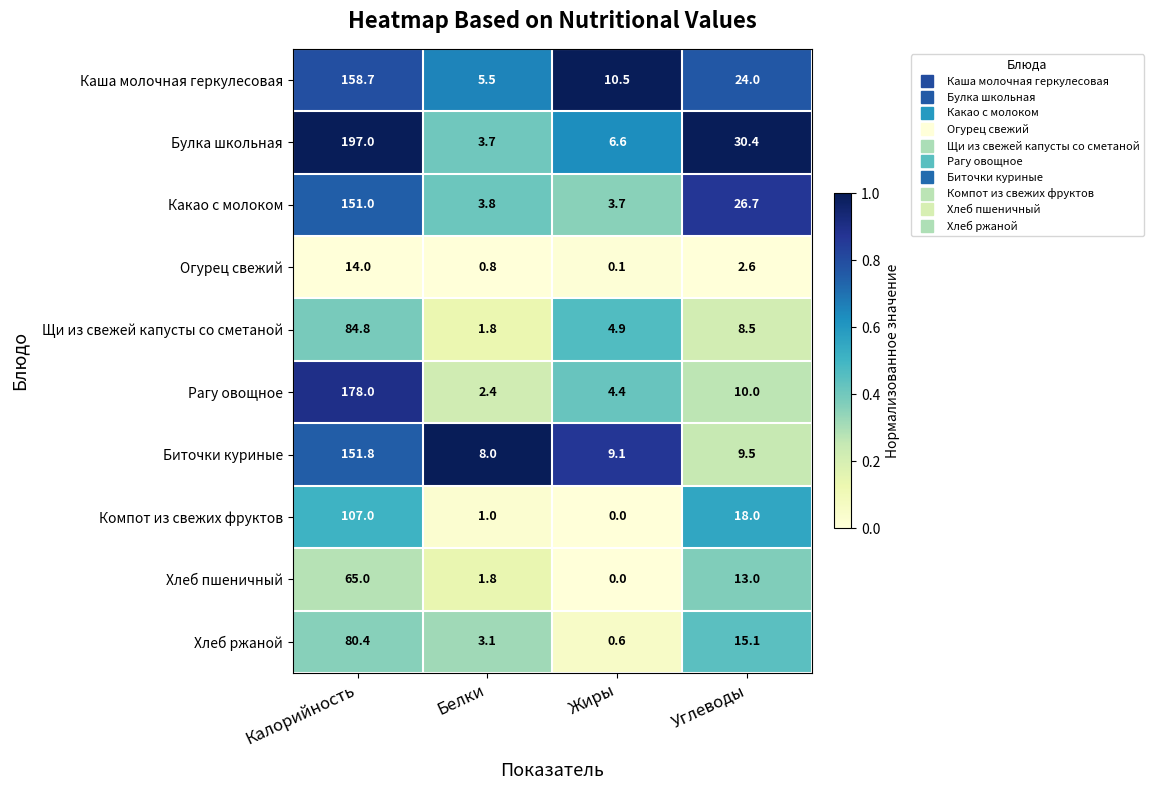

Is it true that Булка школьная equals 30.4 at Углеводы?

True